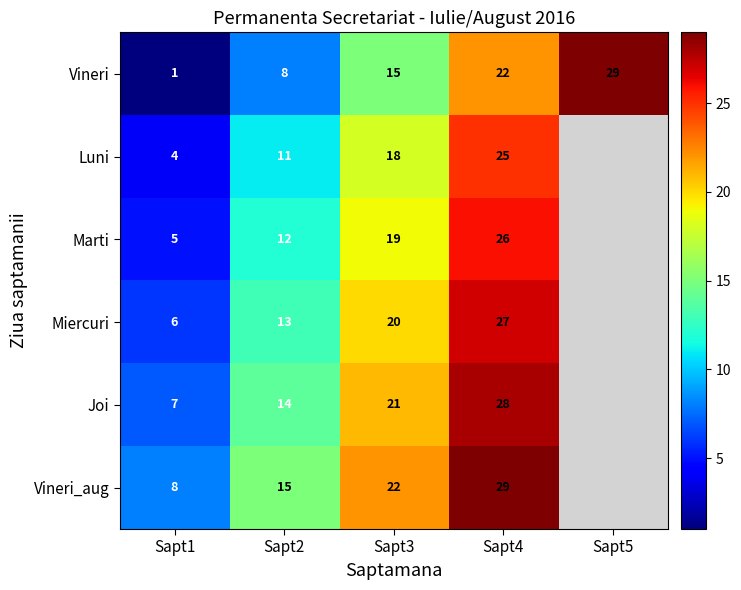

What is the average value of the Vineri series?

15